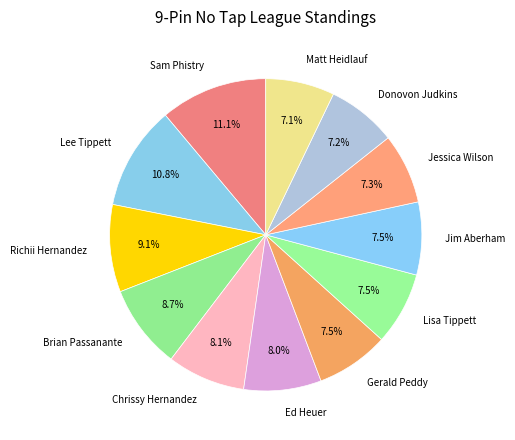

The Ed Heuer slice represents 1% of the pie. True or false?

False